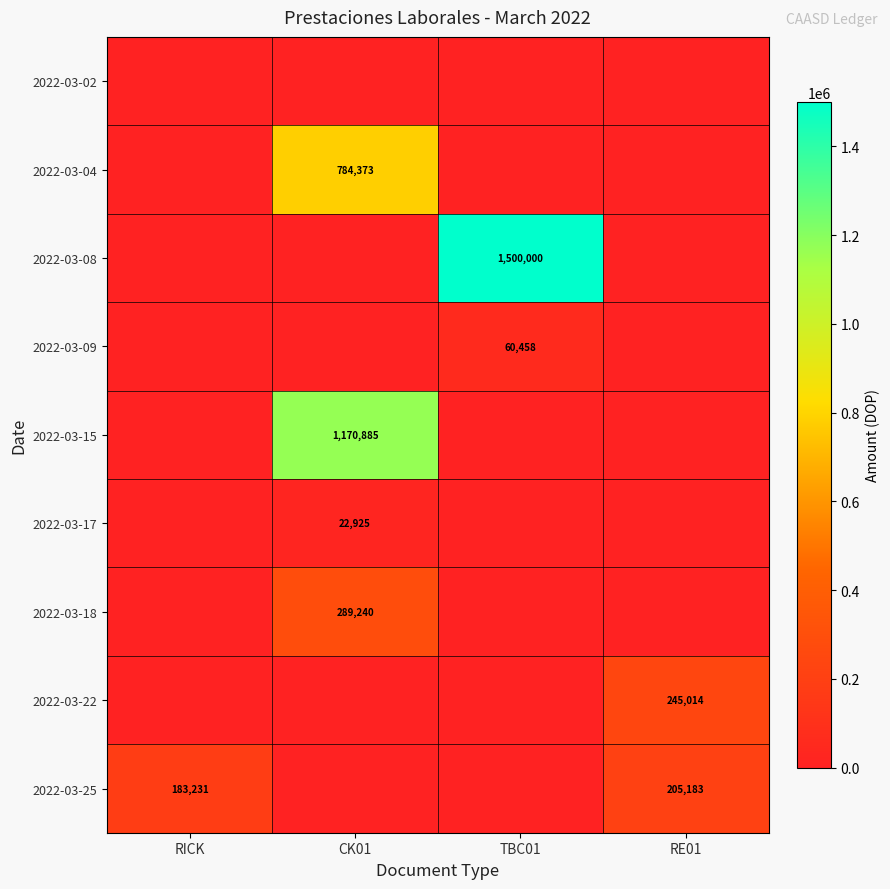

Which category has the lowest value in the 2022-03-22 series?

RICK